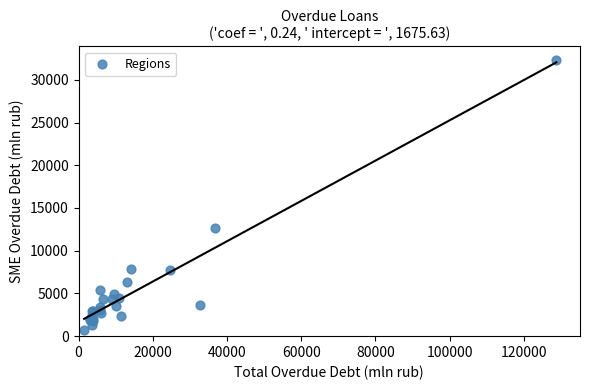

What Y value in the scatter plot is closest to 16509?

12638